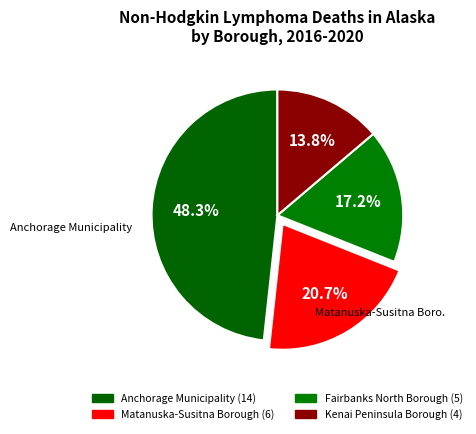

To the nearest percent, what is the average slice percentage?

25%